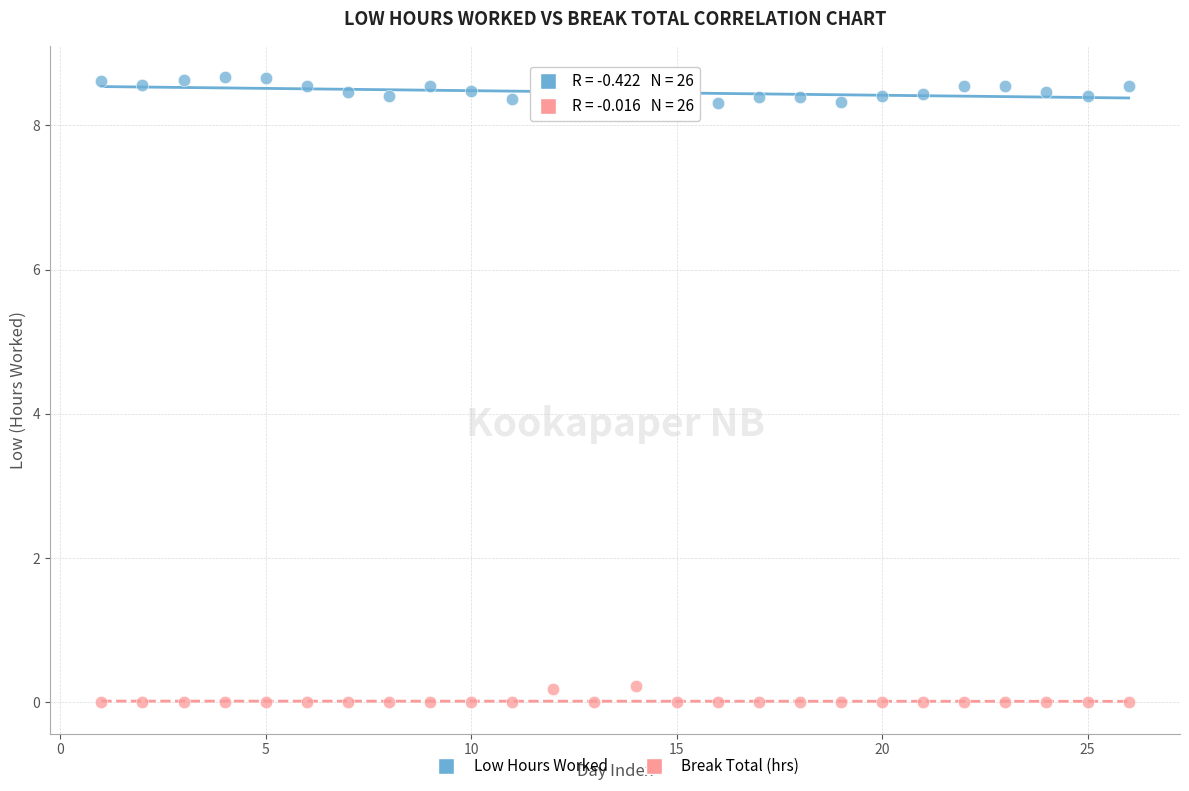

What is the X range (max minus min) for the scatter plot?

25.0